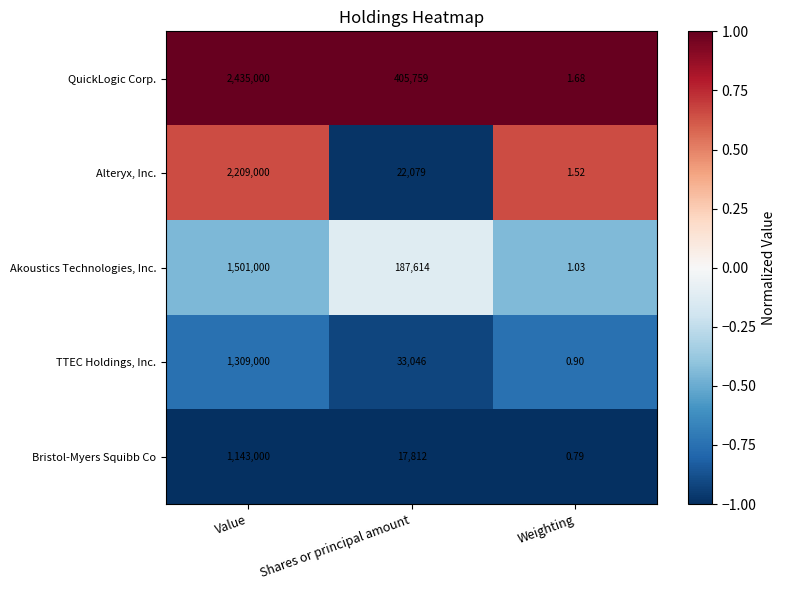

At how many categories does at least one series exceed 0?

3